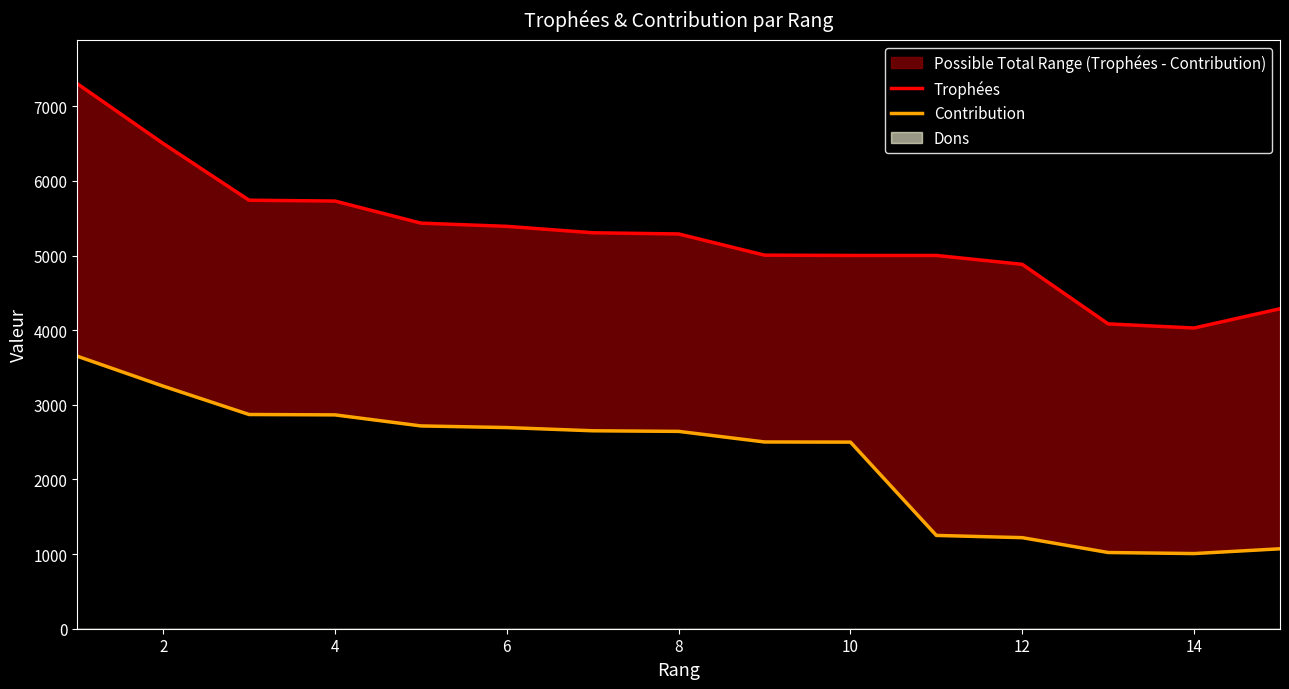

How many values in the Trophées series exceed 5289?

7